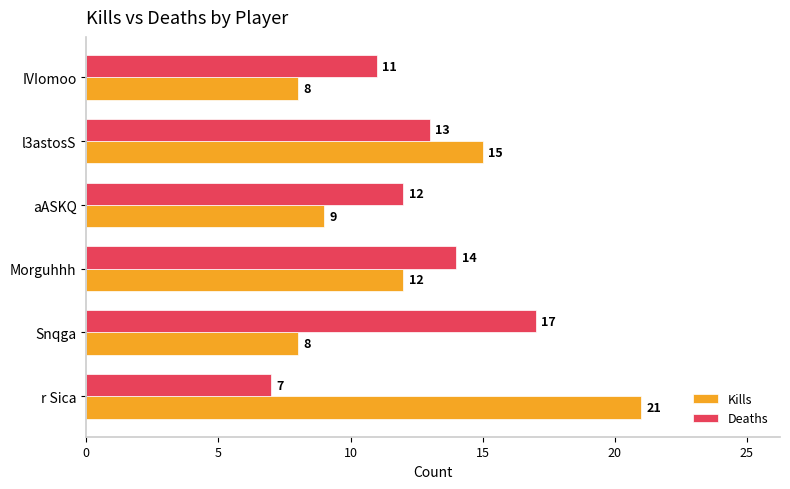

Where is Deaths nearest to the value 12?

aASKQ